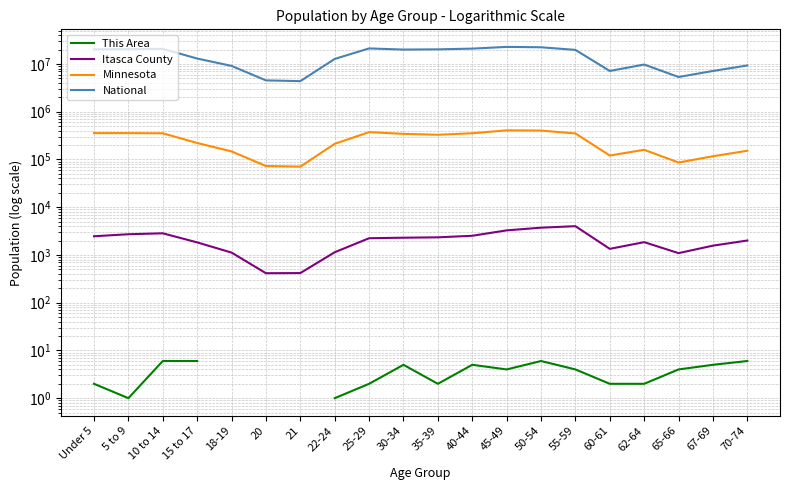

How many values in the National series are below 19664805?

10